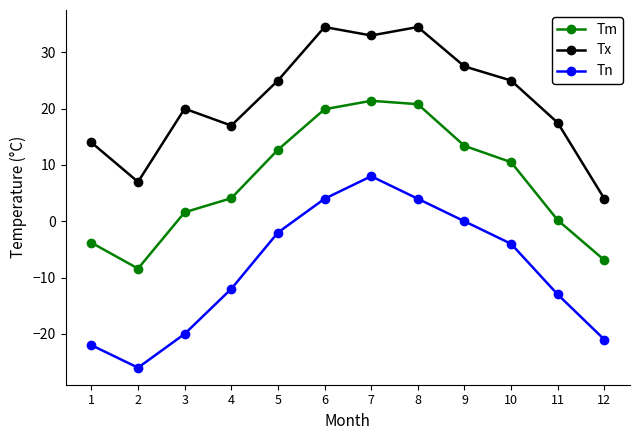

Reading right to left, transcribe all the data shown in this chart.

Tm: 12=-6.9	11=0.2	10=10.5	9=13.4	8=20.8	7=21.4	6=19.9	5=12.7	4=4.1	3=1.6	2=-8.4	1=-3.8
Tx: 12=4.0	11=17.5	10=25.0	9=27.5	8=34.5	7=33.0	6=34.5	5=25.0	4=17.0	3=20.0	2=7.0	1=14.0
Tn: 12=-21.0	11=-13.0	10=-4.0	9=0.0	8=4.0	7=8.0	6=4.0	5=-2.0	4=-12.0	3=-20.0	2=-26.0	1=-22.0